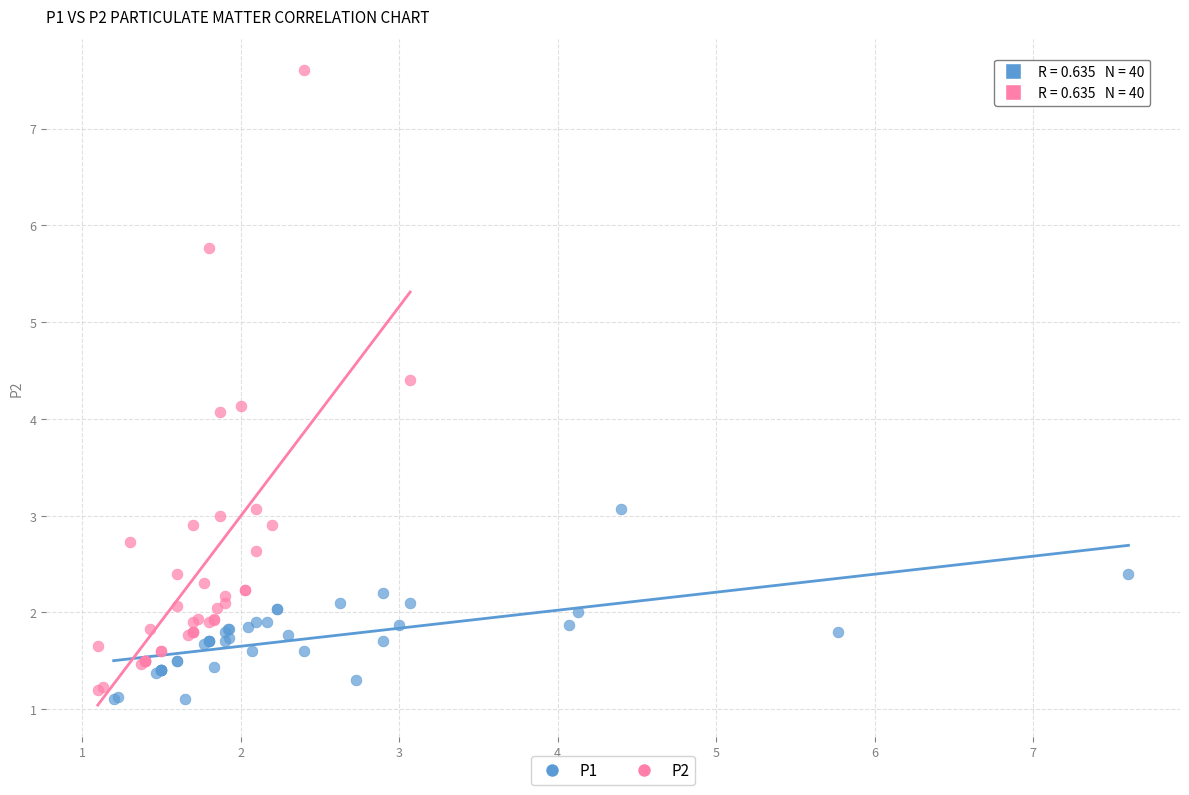

Which series reaches the maximum Y coordinate?

P2